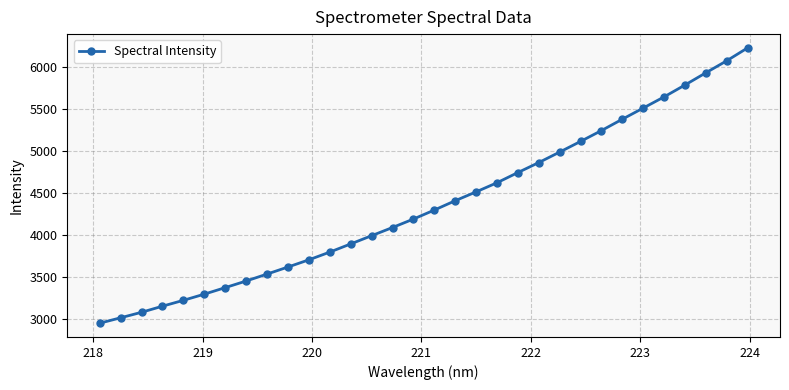

True or false: the data has more than 2 interior local peaks.

False